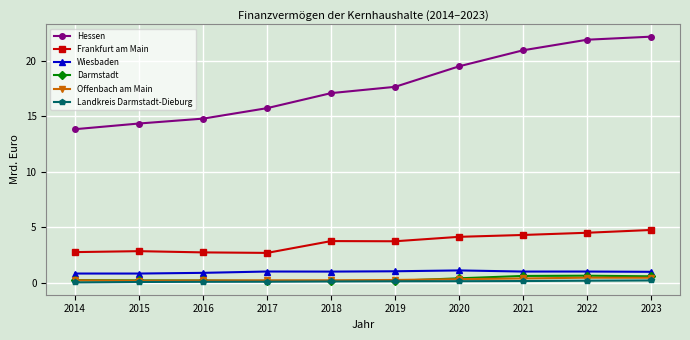

Is it true that Offenbach am Main equals 0.5 at 2023?

True